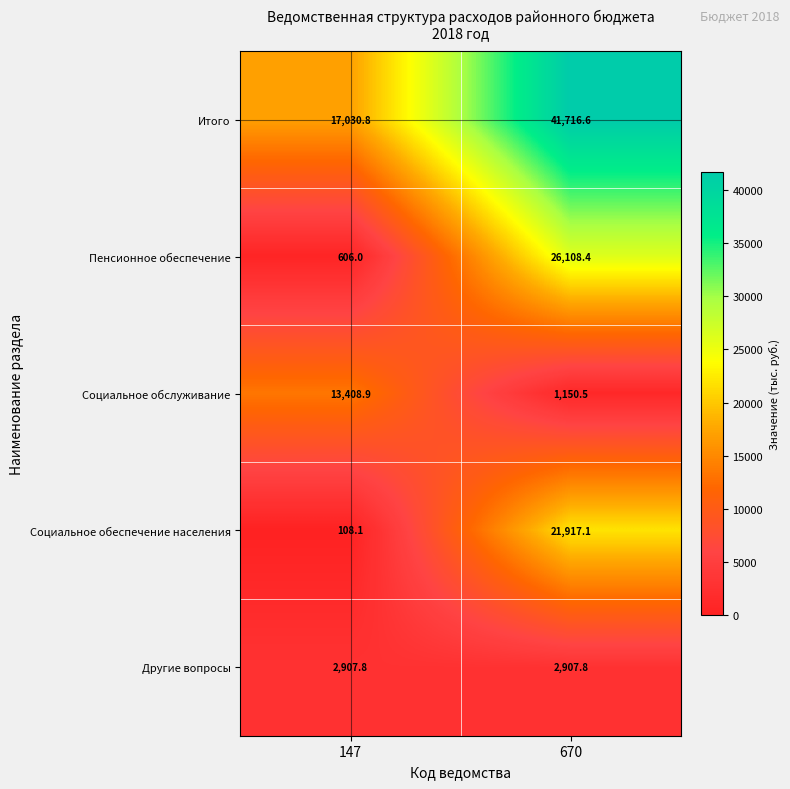

What is the difference between the highest and lowest values at 670?

40566.1